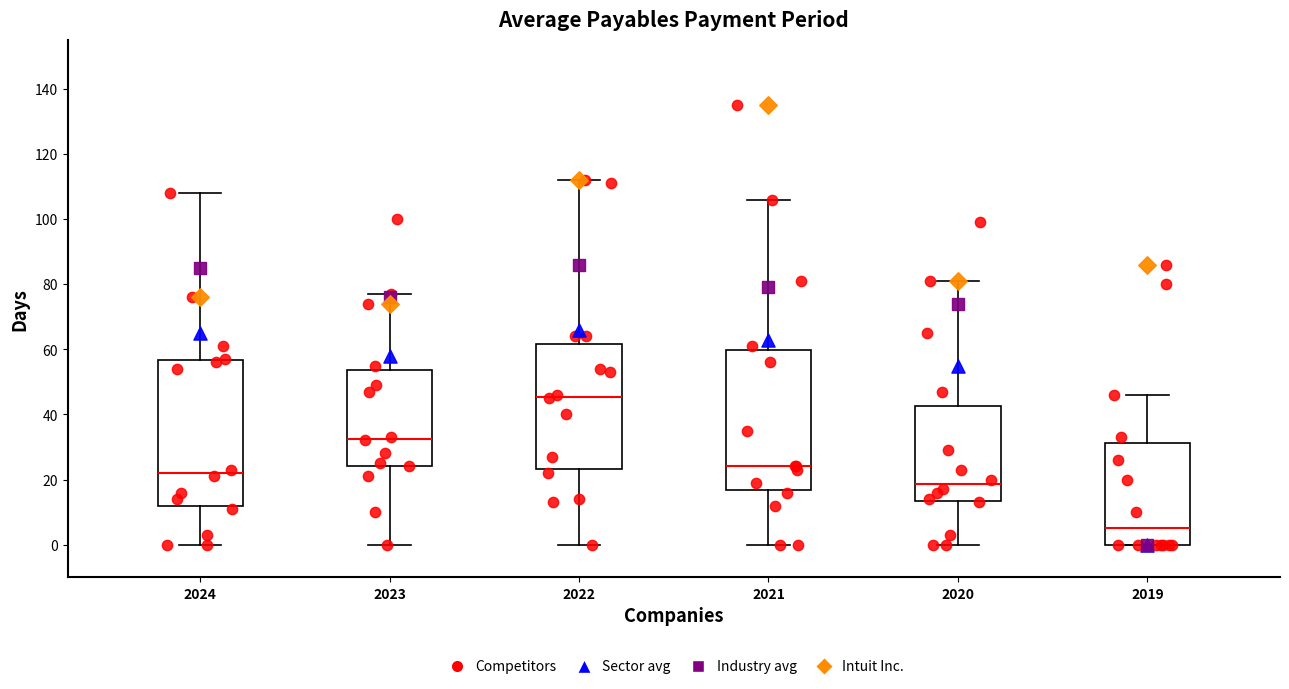

Where does the median line of the box at x = 2021 sit on the y-axis? The values are not printed on the chart, so give them approximately, as read against the axis.

24